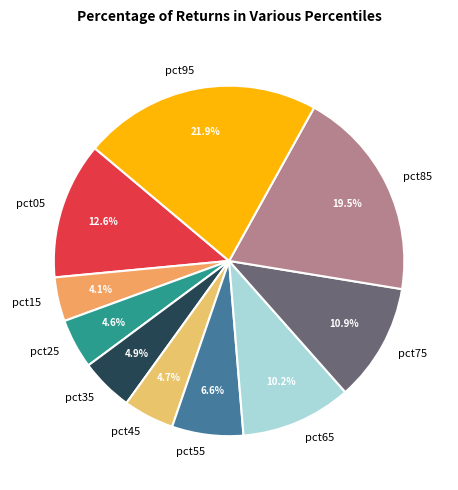

Which has a higher value, pct95 or pct55?

pct95